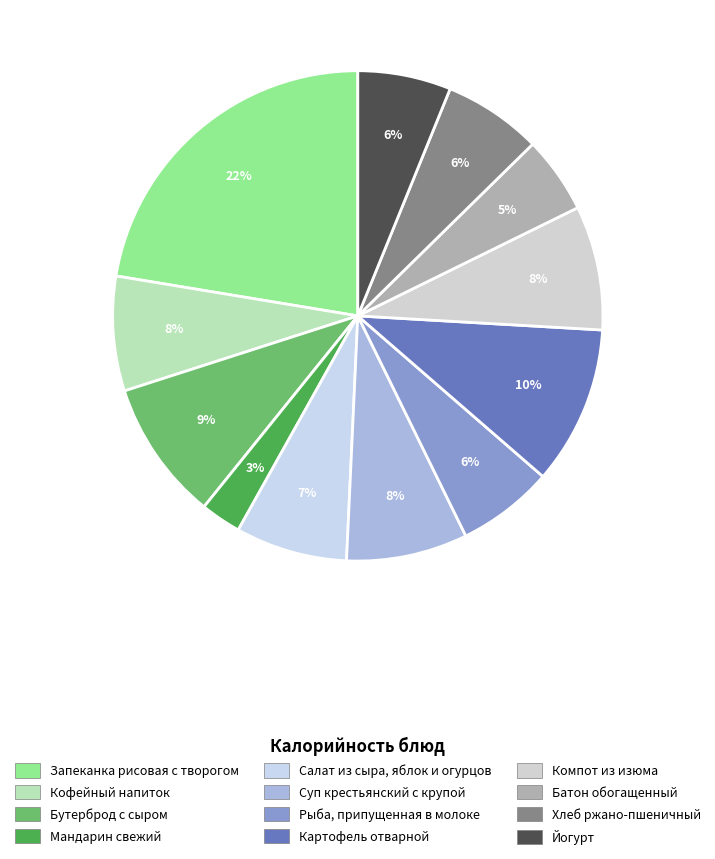

The Хлеб ржано-пшеничный slice represents 13% of the pie. True or false?

False